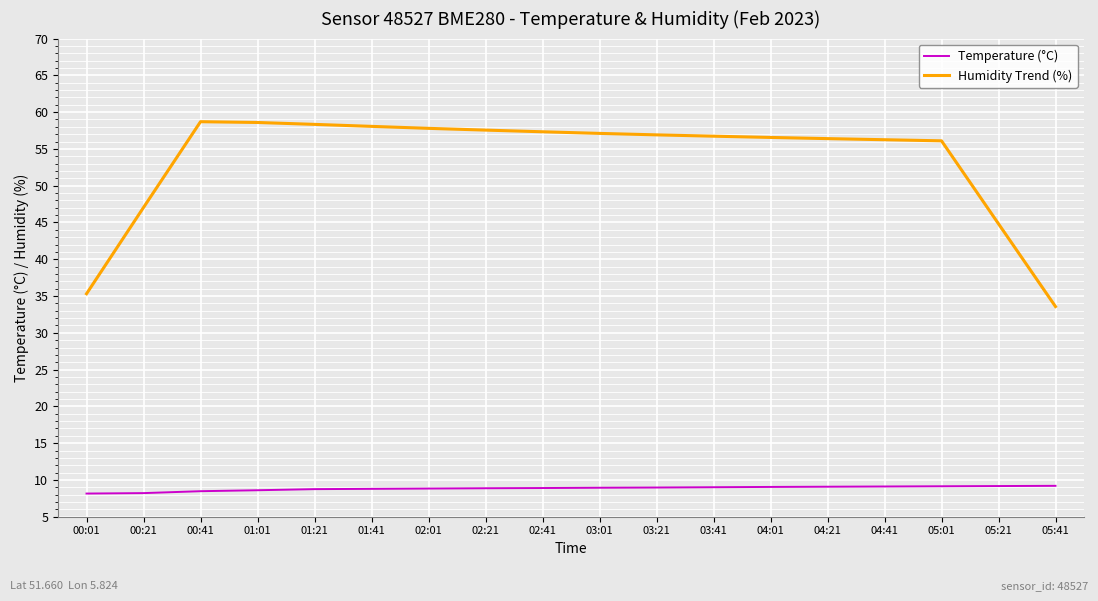

Is it true that Humidity Trend (%) equals 73.7 at 05:21?

False